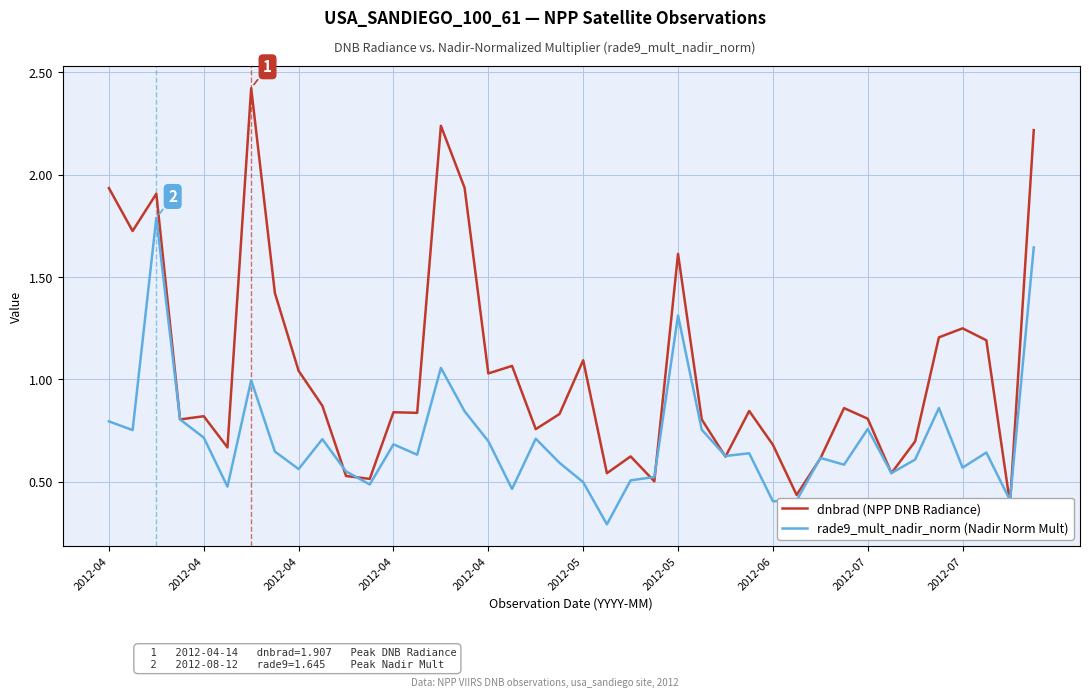

At 37, list the series in order from largest to smallest.

dnbrad (NPP DNB Radiance), rade9_mult_nadir_norm (Nadir Norm Mult)